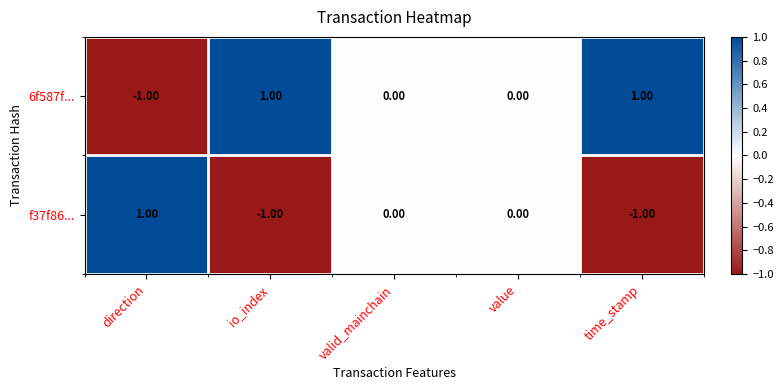

Which series has the largest total across all categories?

6f587f...